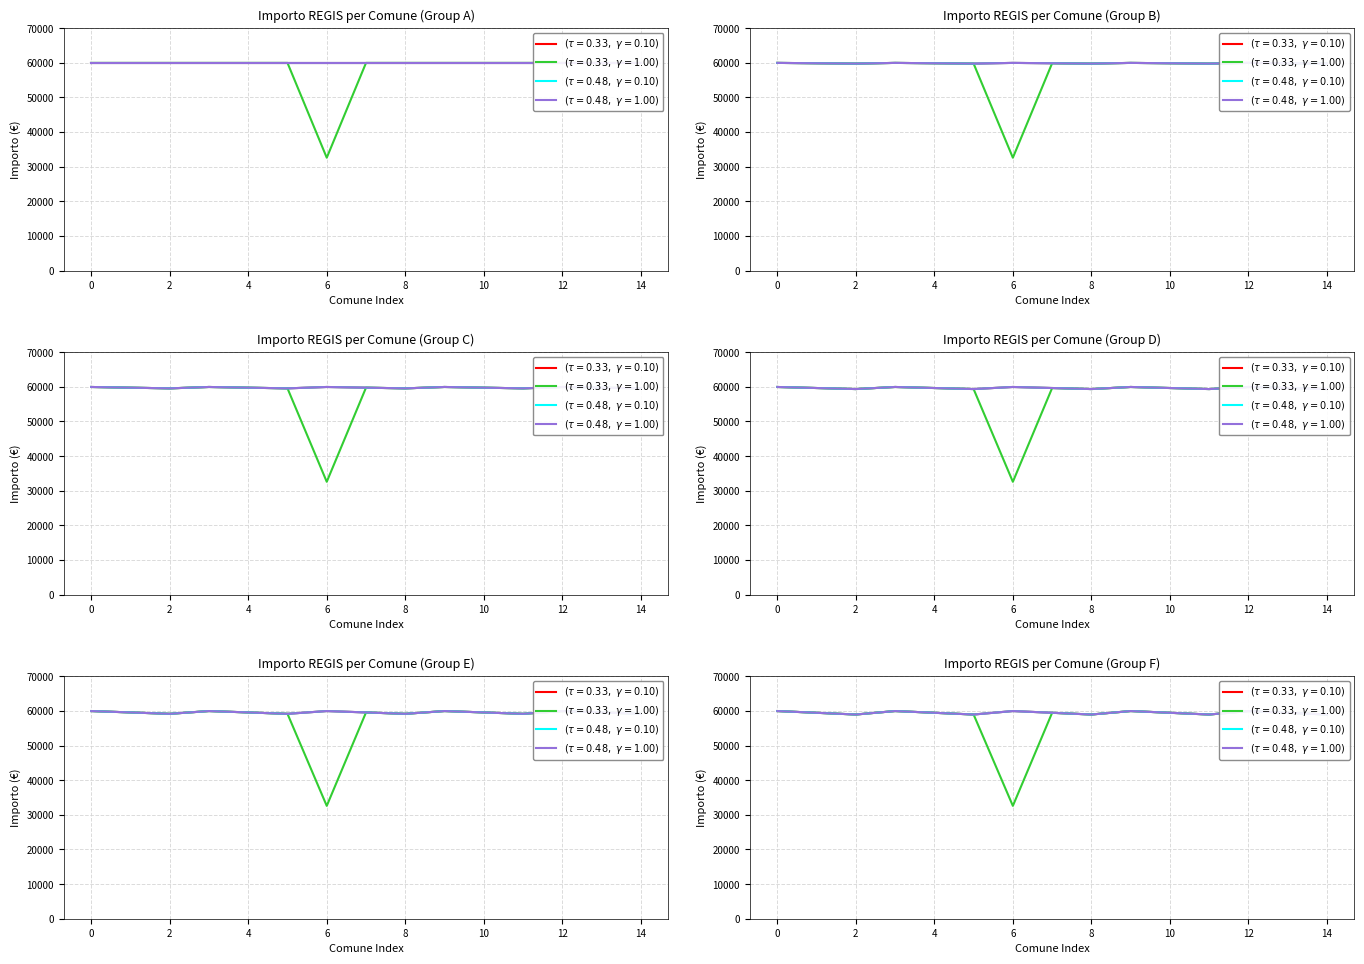

What is the maximum value shown in the chart?

59966